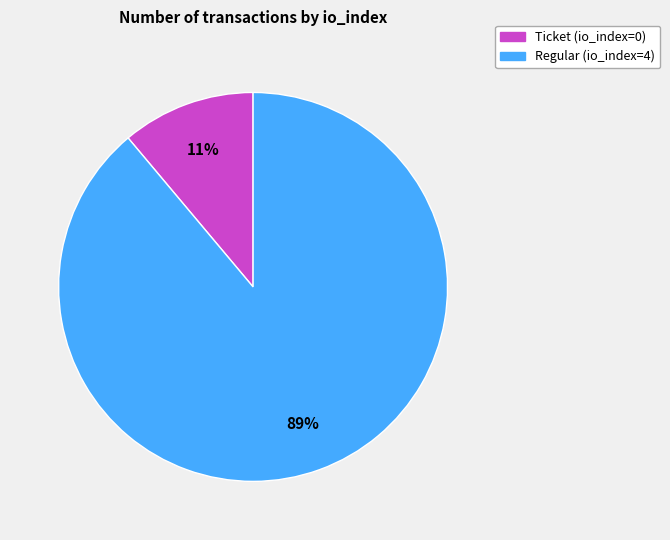

Does any single category account for the majority?

Yes